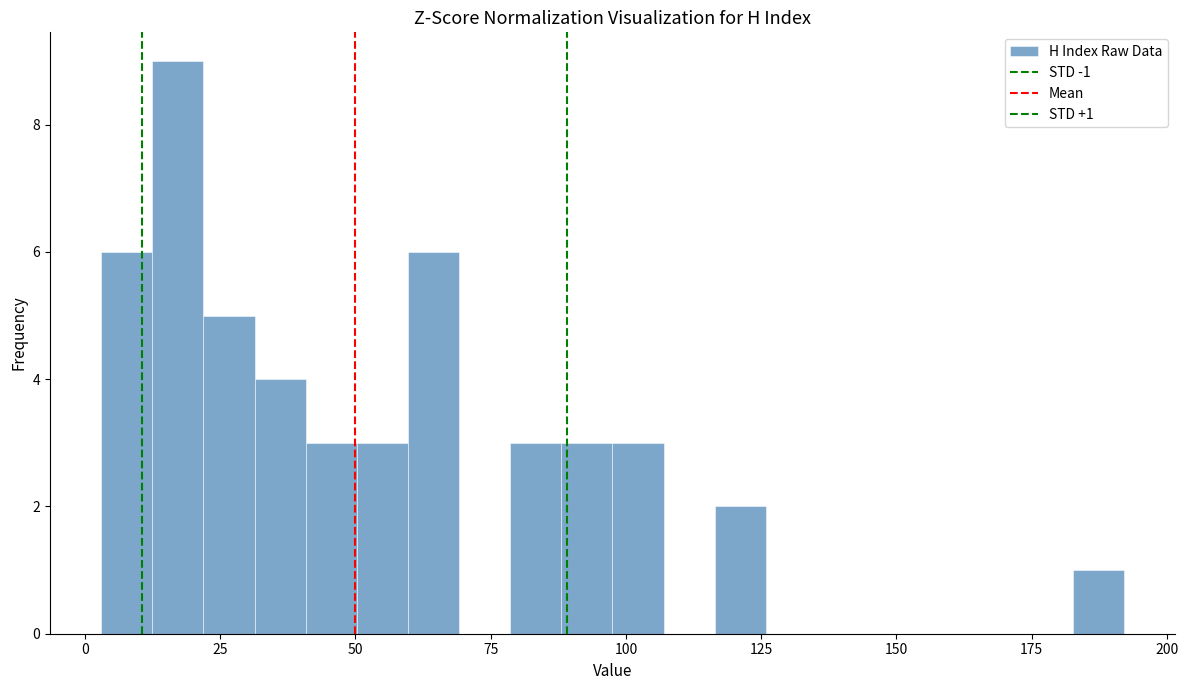

Around what value on the x-axis is the tallest bar? Give the approximate position of its centre, as read against the axis.

15